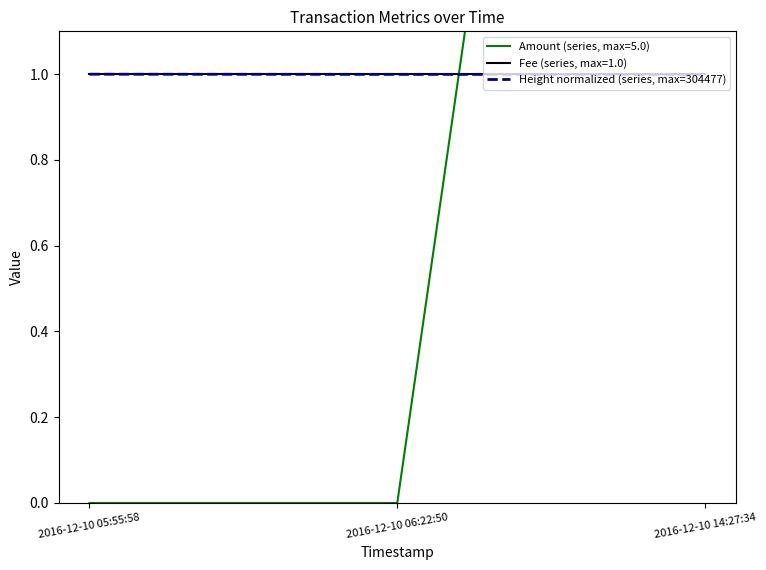

What is the minimum value shown in the chart?

1.0